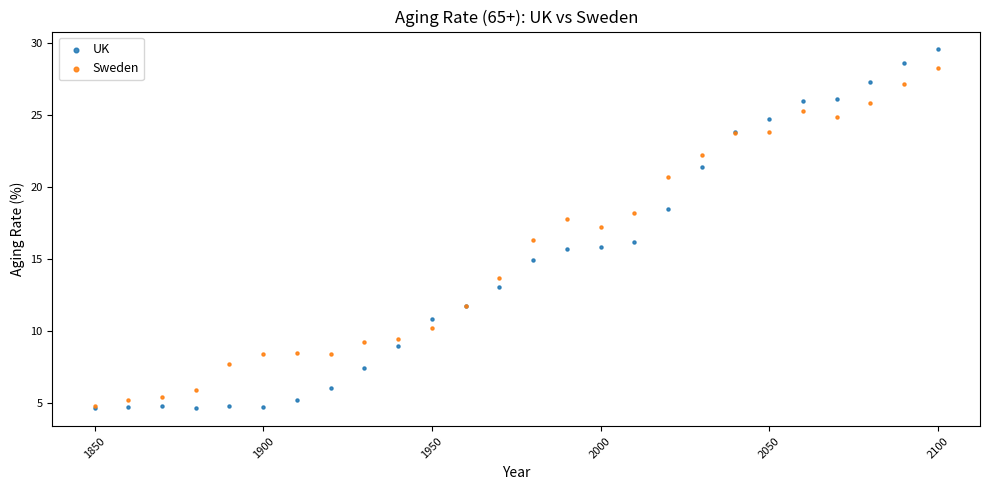

What are all the series names shown in the legend?

UK, Sweden